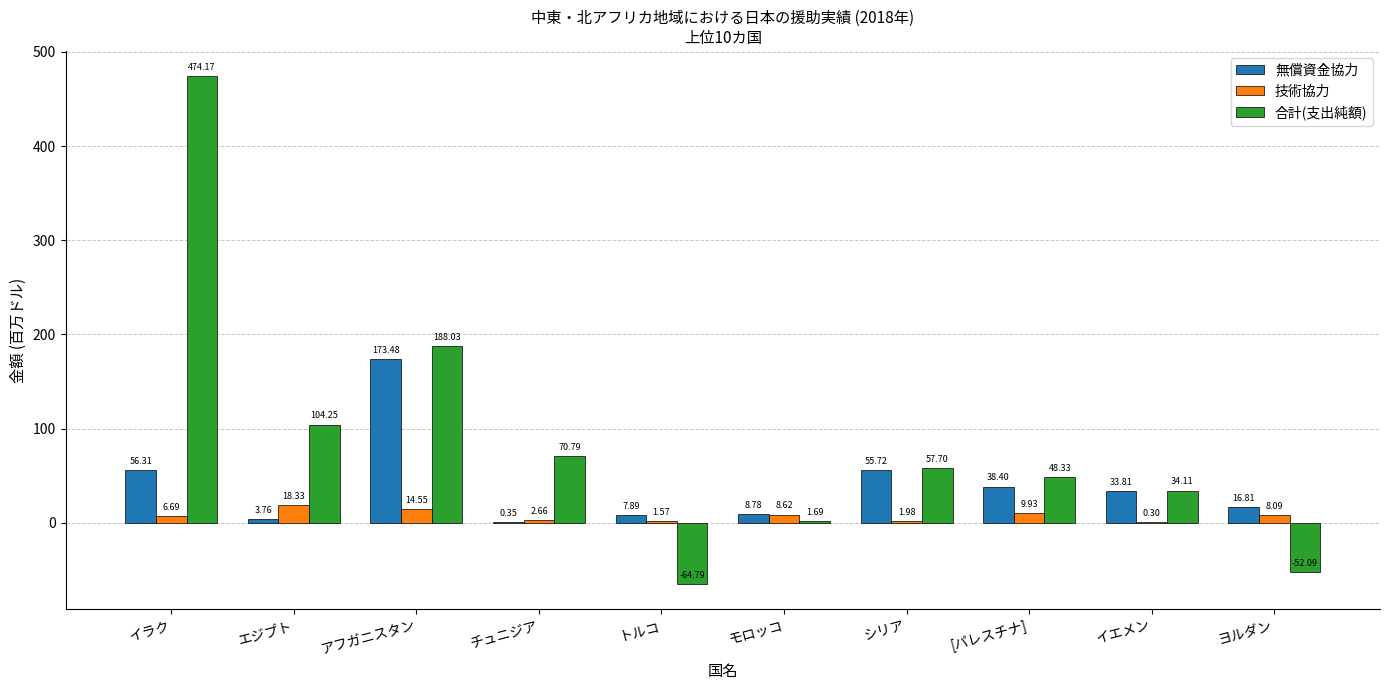

At which category is the sum across all series the highest?

イラク